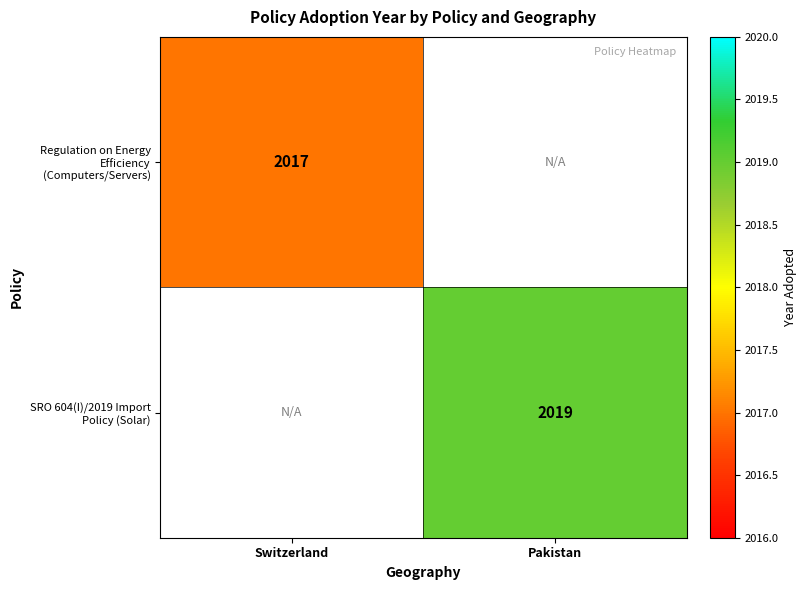

Between Pakistan and Switzerland, which is larger?

Switzerland